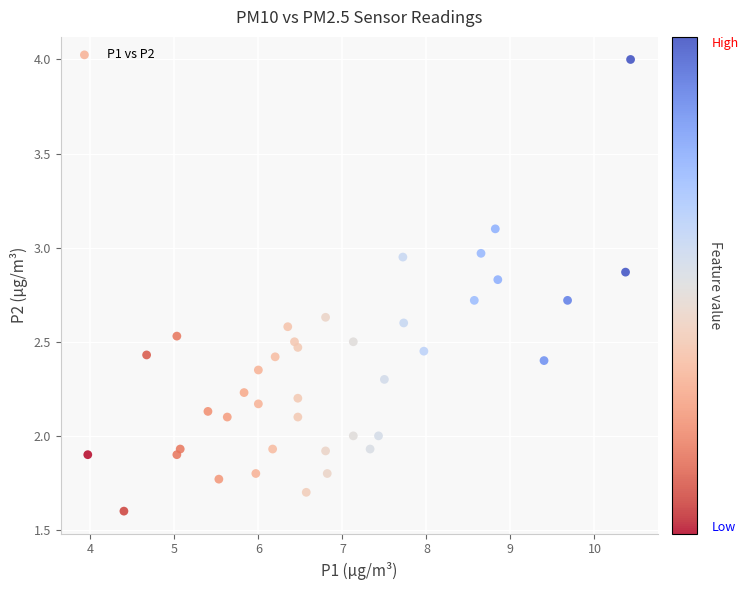

What is the range of X values (max minus min)?

6.5